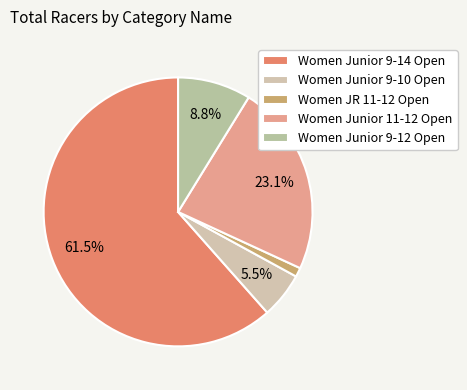

How many slices are in this pie chart?

5